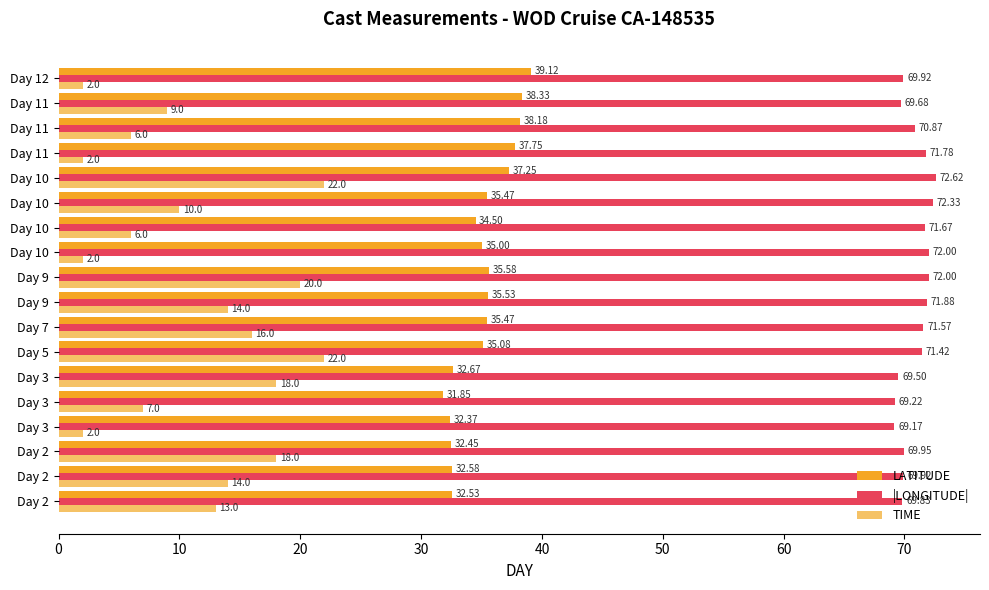

Count the number of categories in the chart.

18